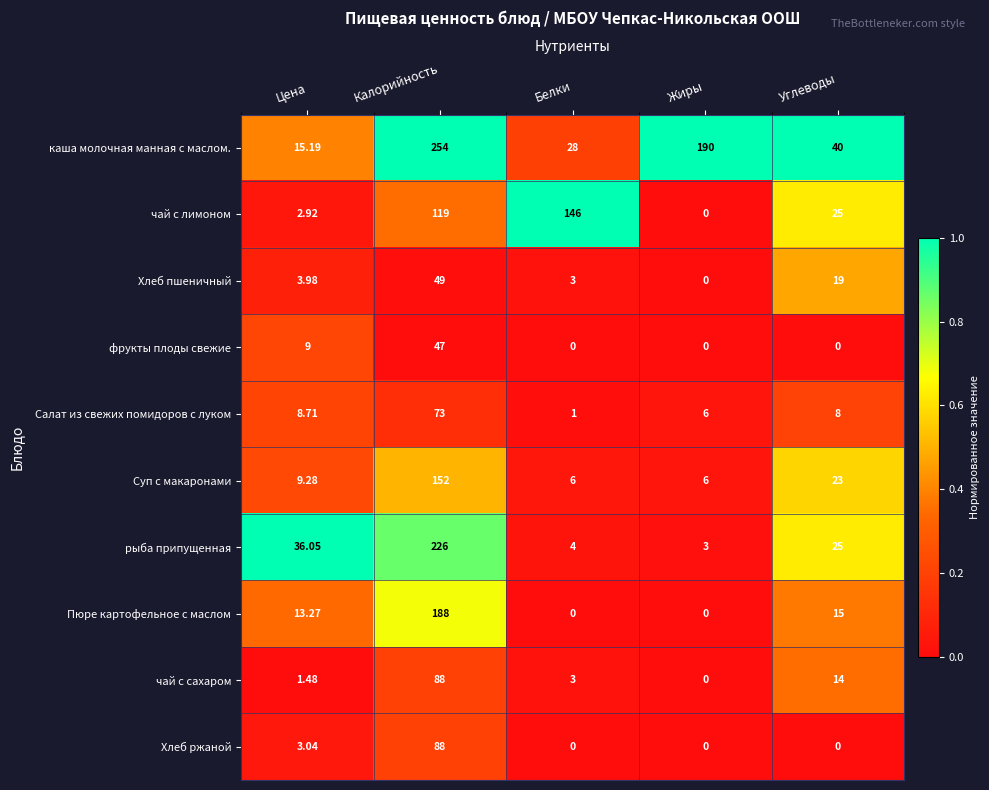

Which series has the largest total across all categories?

каша молочная манная с маслом.